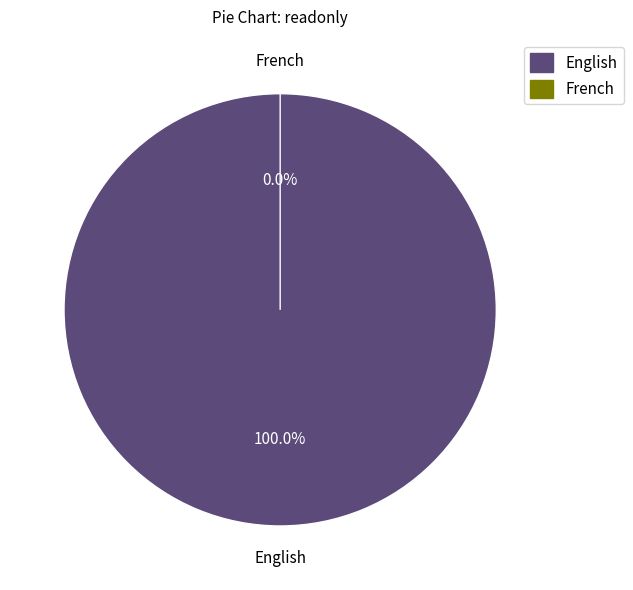

What is the largest slice in the pie chart?

English